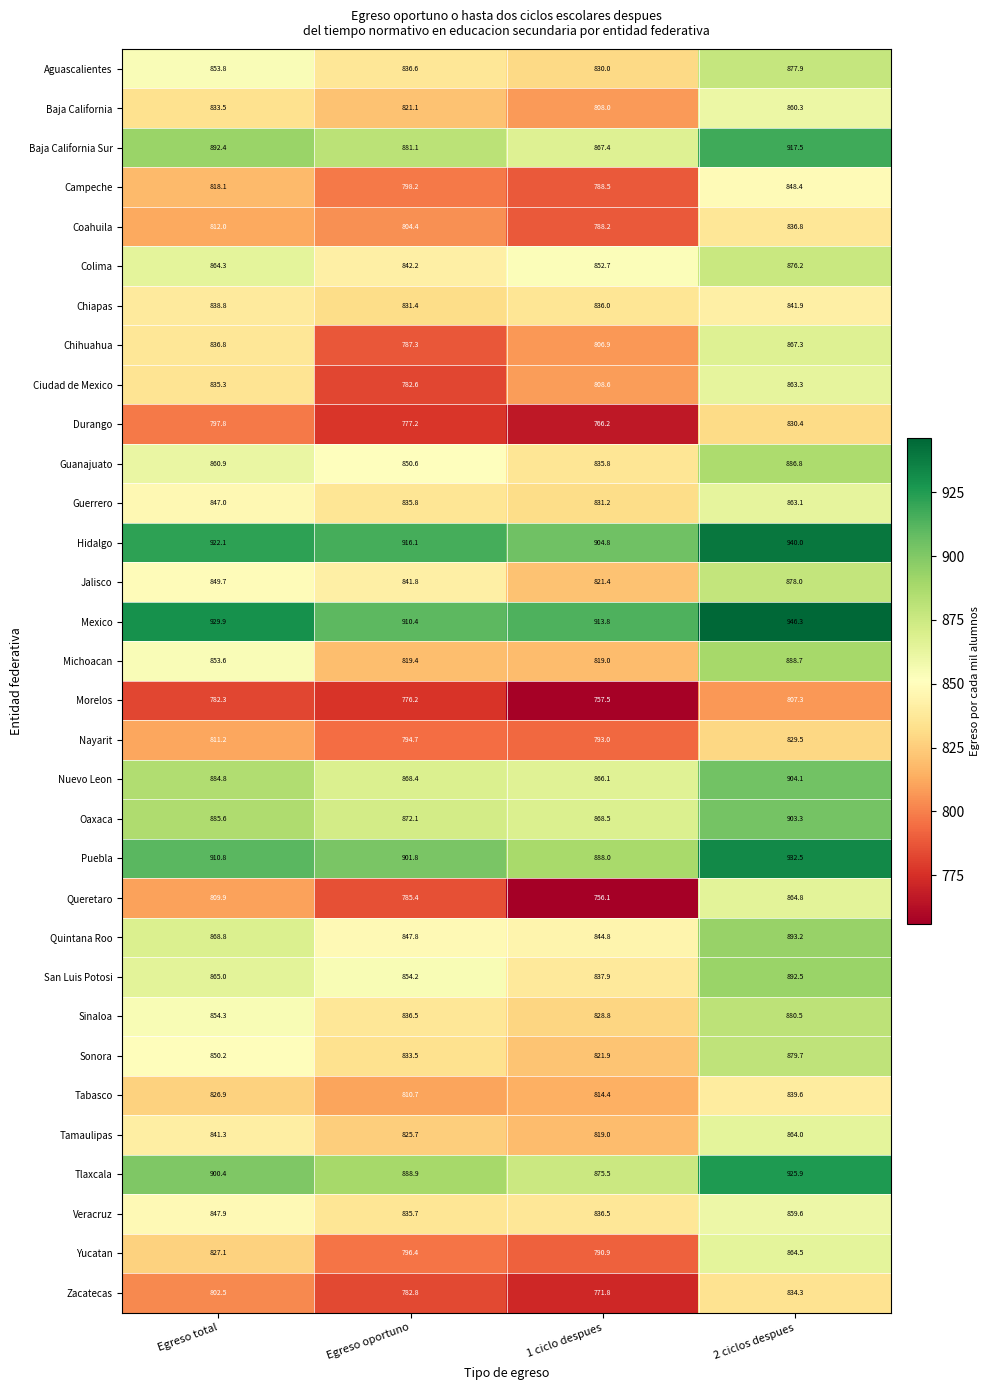

Rank the series by their maximum value, from lowest to highest.

Morelos, Nayarit, Durango, Zacatecas, Coahuila, Tabasco, Chiapas, Campeche, Veracruz, Baja California, Guerrero, Ciudad de Mexico, Tamaulipas, Yucatan, Queretaro, Chihuahua, Colima, Aguascalientes, Jalisco, Sonora, Sinaloa, Guanajuato, Michoacan, San Luis Potosi, Quintana Roo, Oaxaca, Nuevo Leon, Baja California Sur, Tlaxcala, Puebla, Hidalgo, Mexico